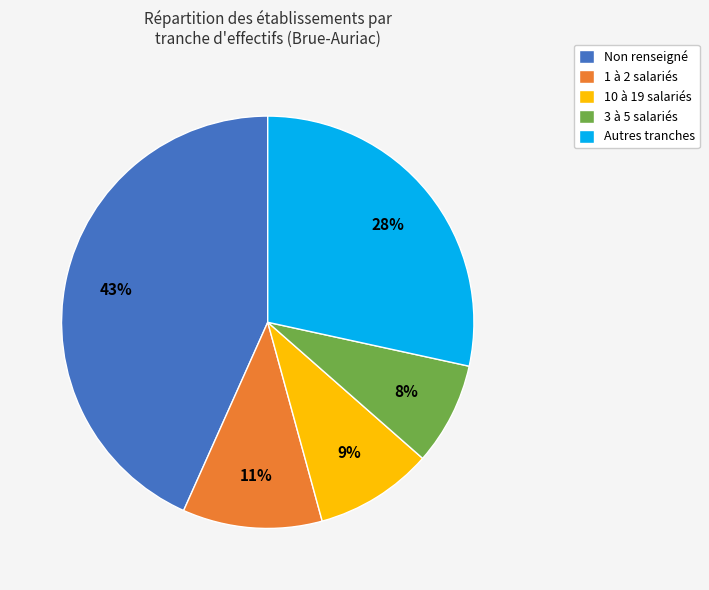

Which category has the biggest portion of the pie?

Non renseigné